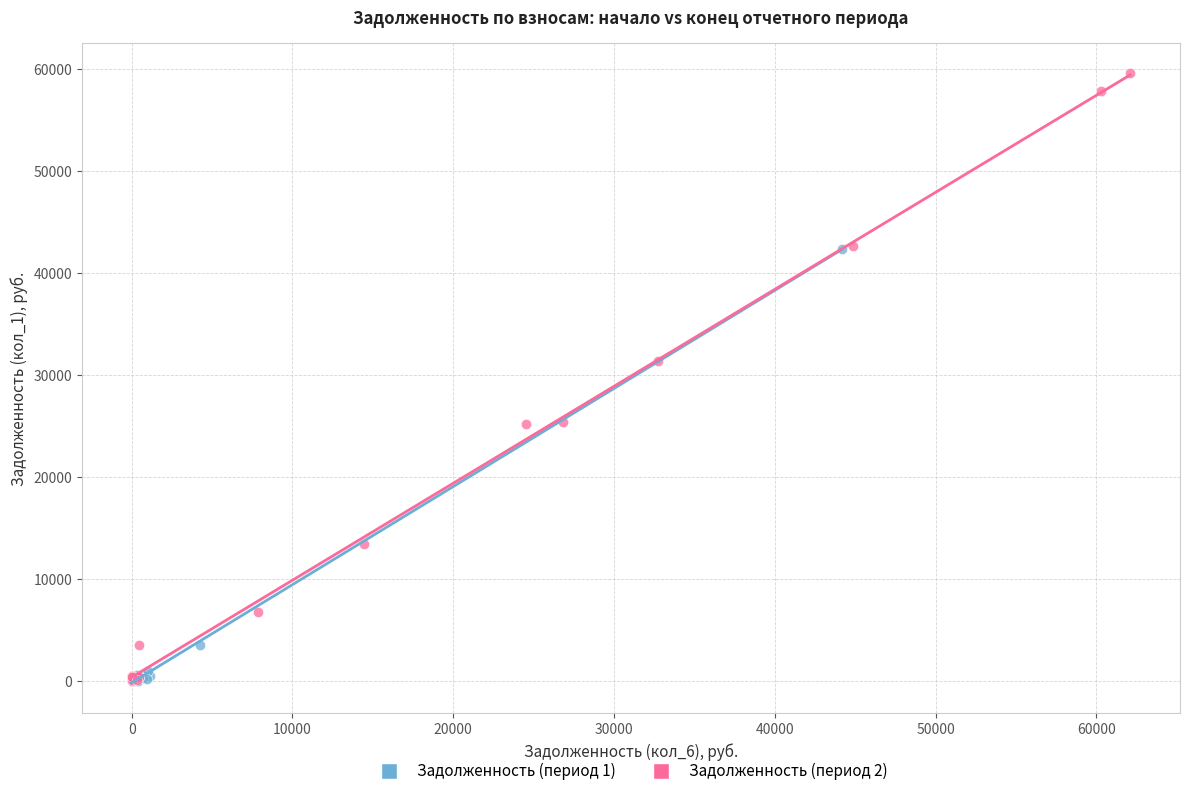

Which series reaches the maximum Y coordinate?

Задолженность (период 2)